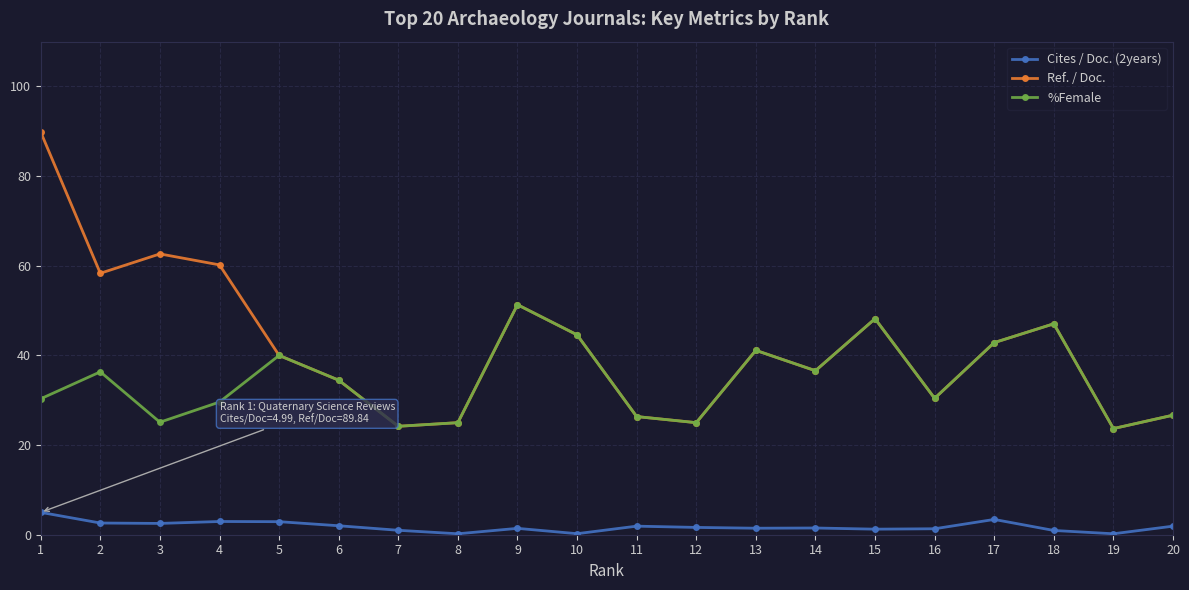

How many interior local peaks does the %Female series have?

6